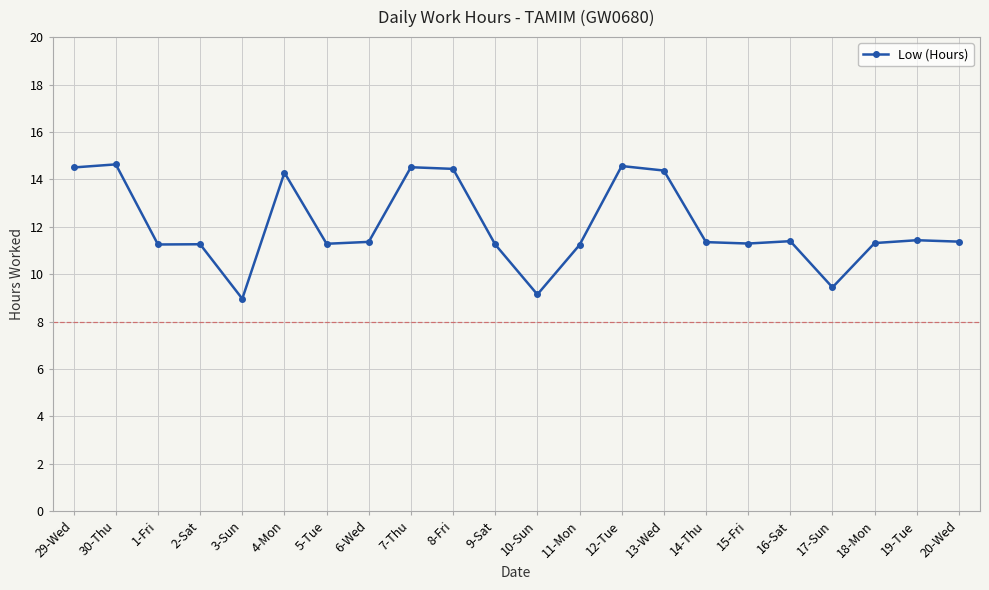

What is the label of the 3rd point from the right?

18-Mon